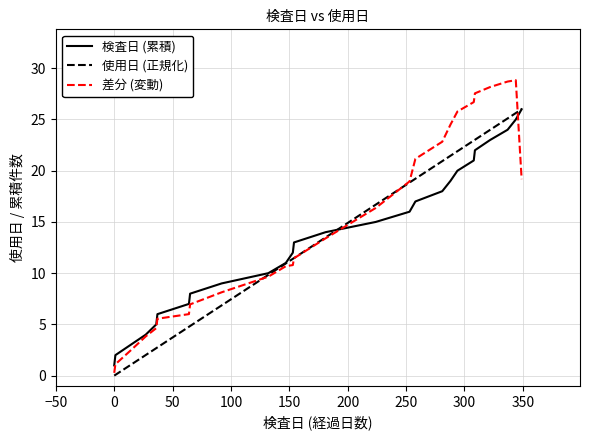

What is the greatest value displayed?

28.8